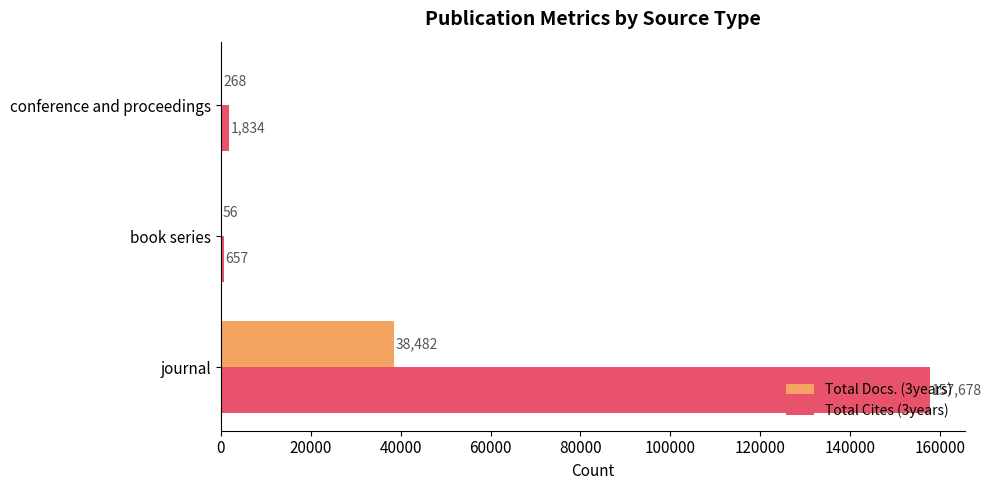

What is the greatest value displayed?

157678